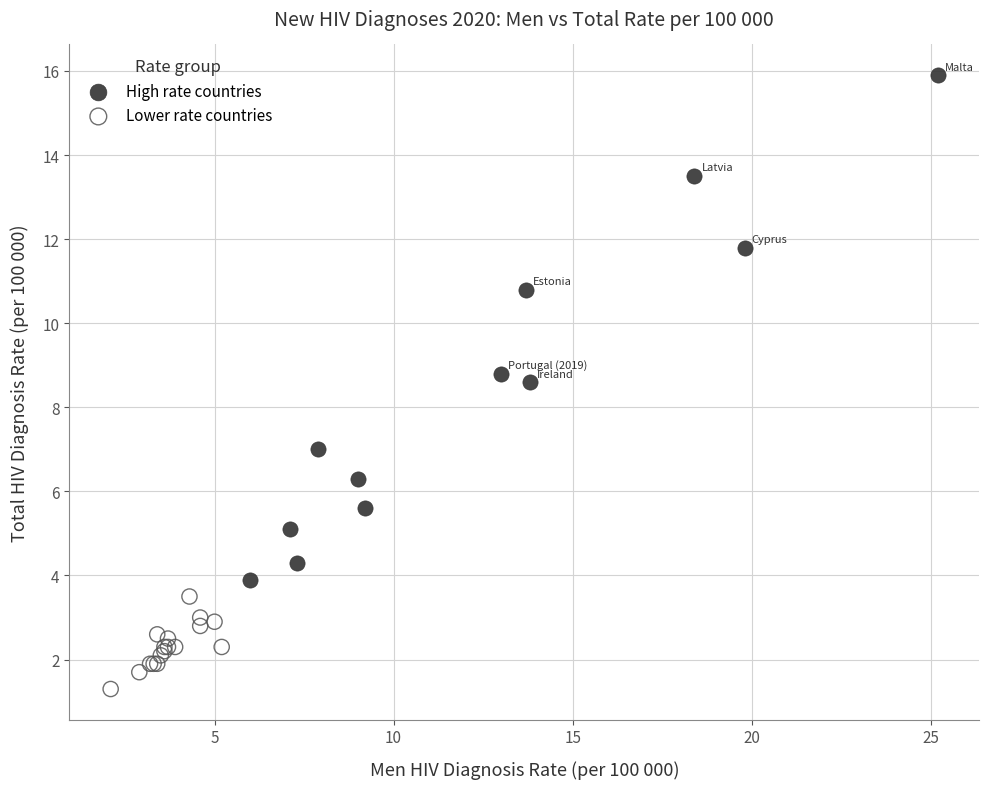

Which series reaches the maximum Y coordinate?

High rate countries